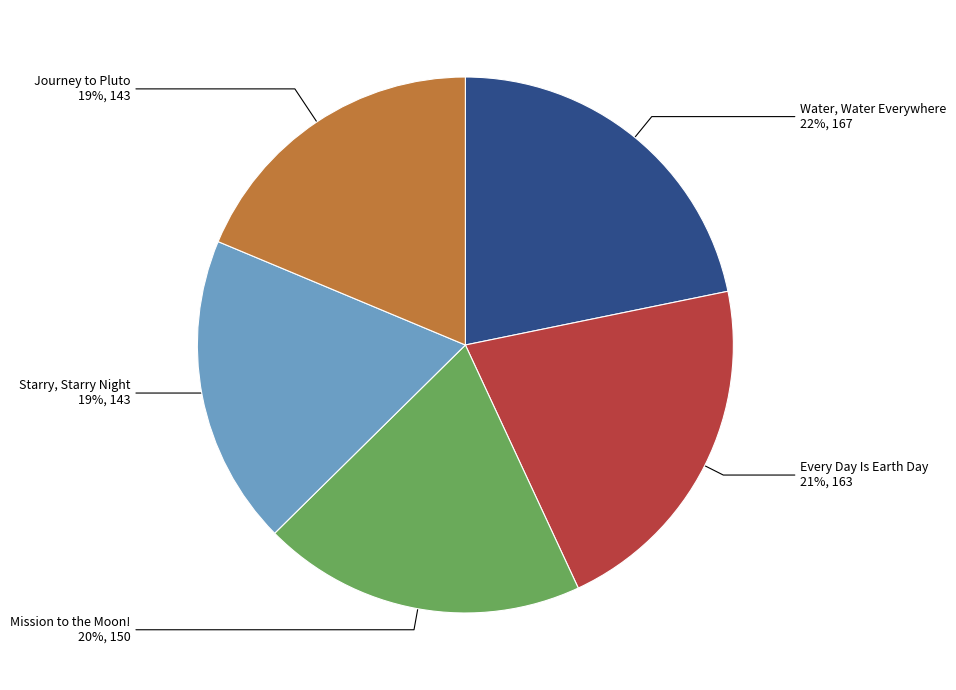

To the nearest percent, what portion does Starry, Starry Night represent?

19%